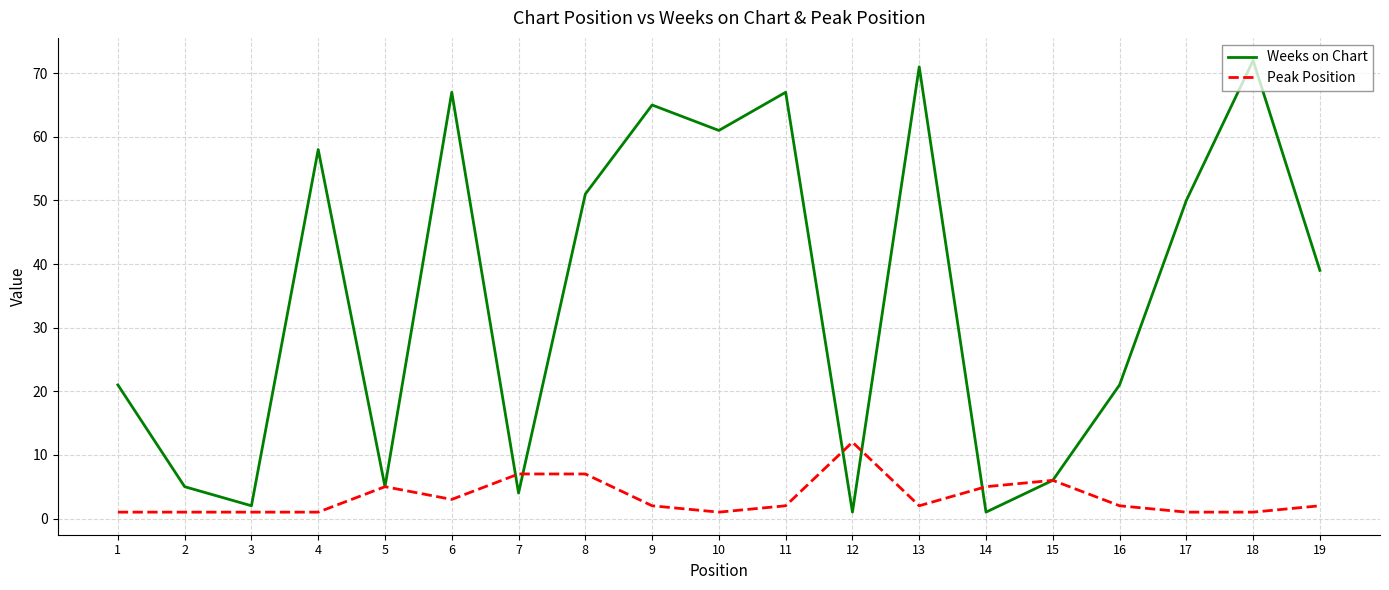

What is the sum of all Peak Position values?

62